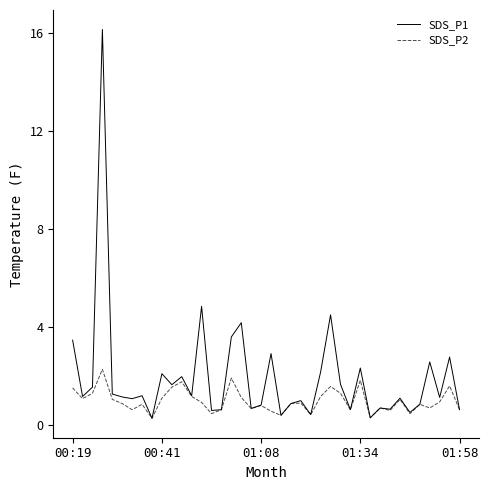

What is the maximum value for SDS_P2?

2.3